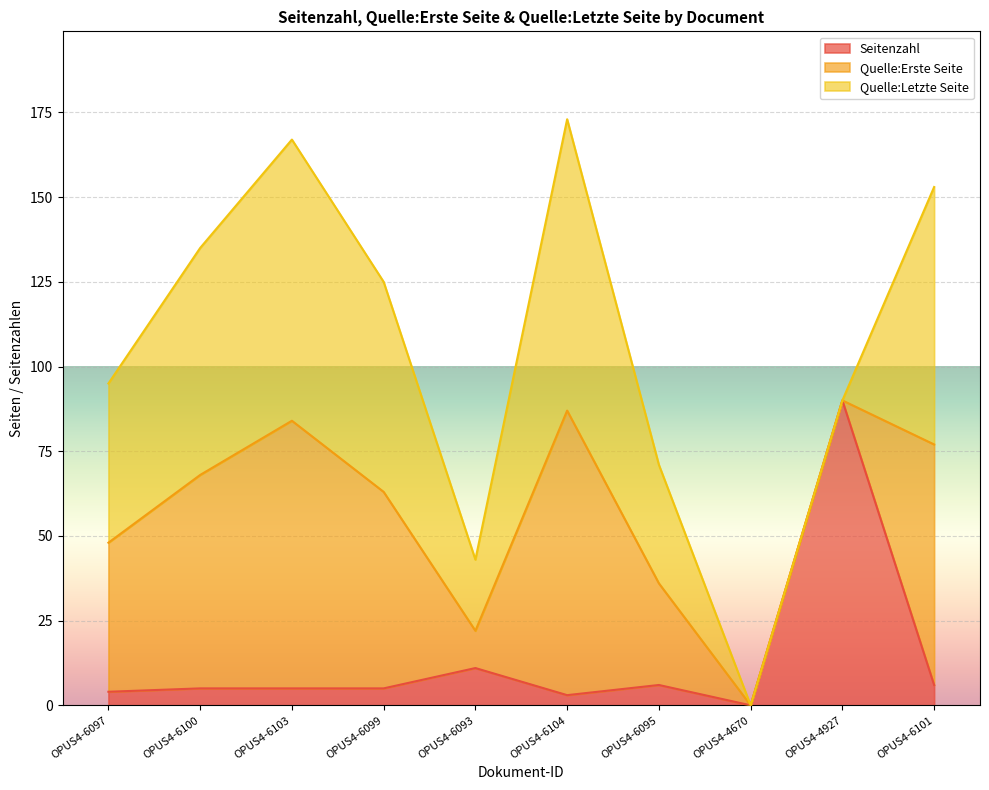

The Quelle:Letzte Seite series shows 67 at OPUS4-6100. True or false?

True